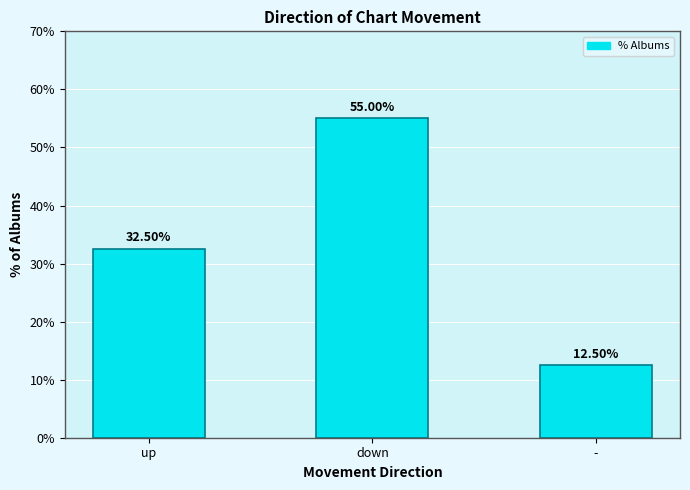

What is the difference between the second highest and minimum values?

20.0